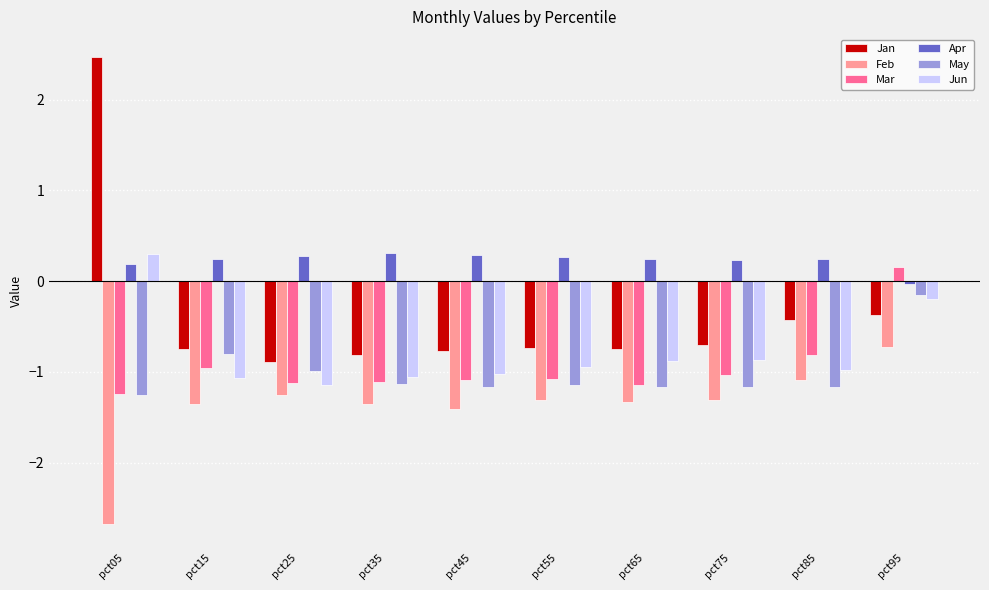

The May series shows -1.1 at pct55. True or false?

True